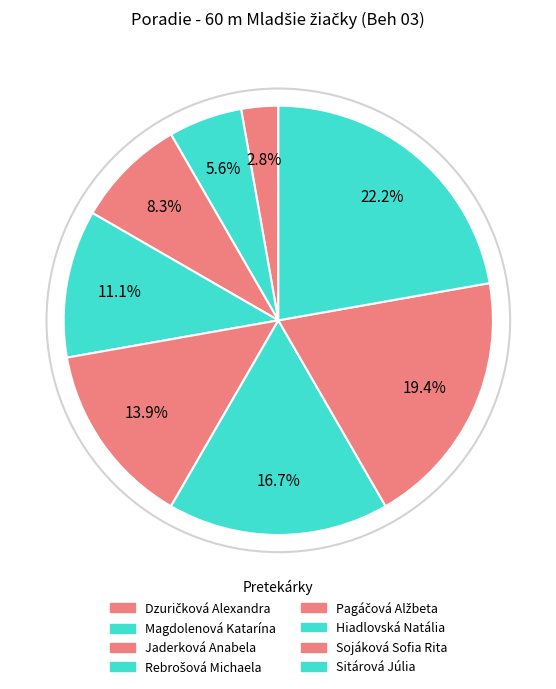

To the nearest percent, what is the difference between the Magdolenová Katarína and Sitárová Júlia slice percentages?

17%